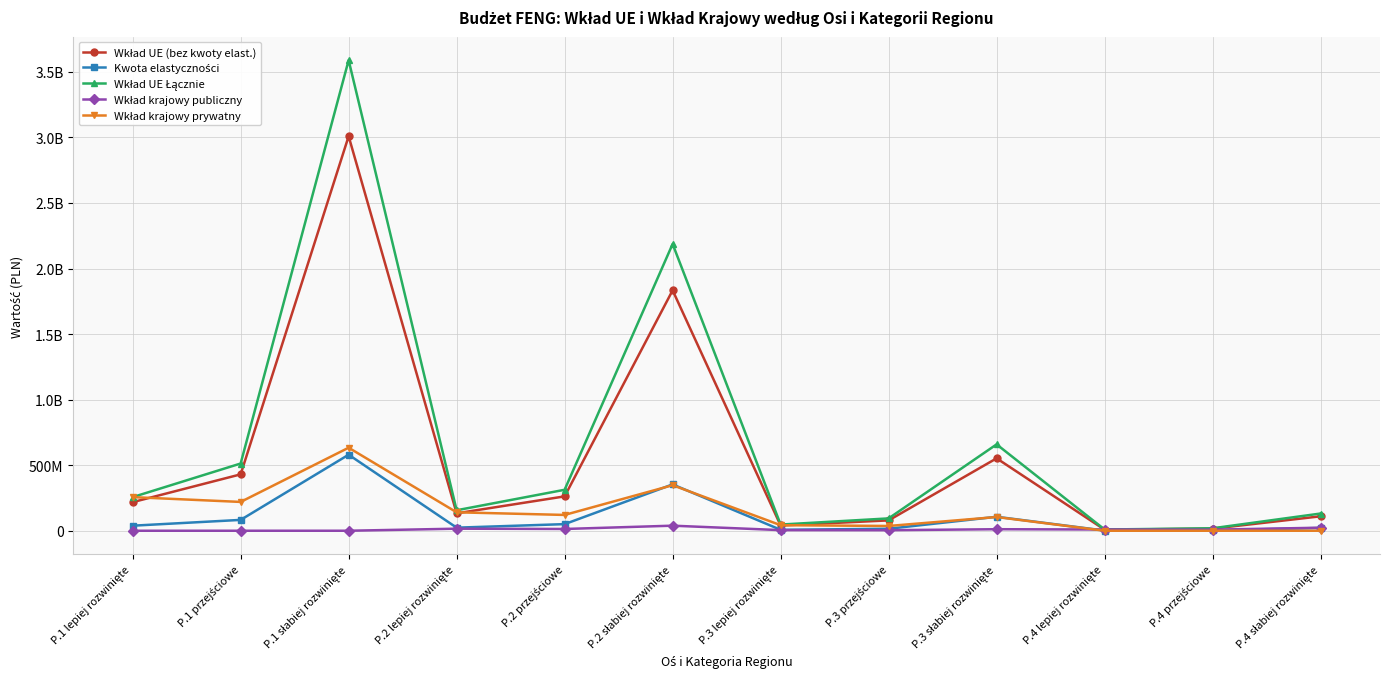

How many interior local peaks does the Wkład krajowy publiczny series have?

3